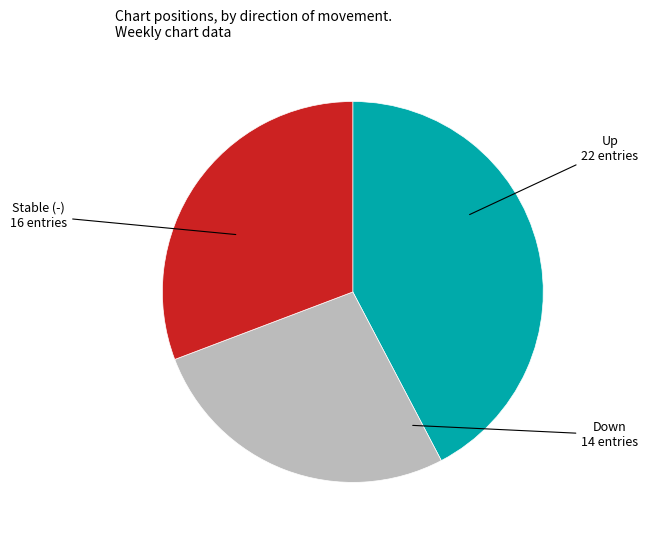

Is there any slice that represents more than half of the pie?

No